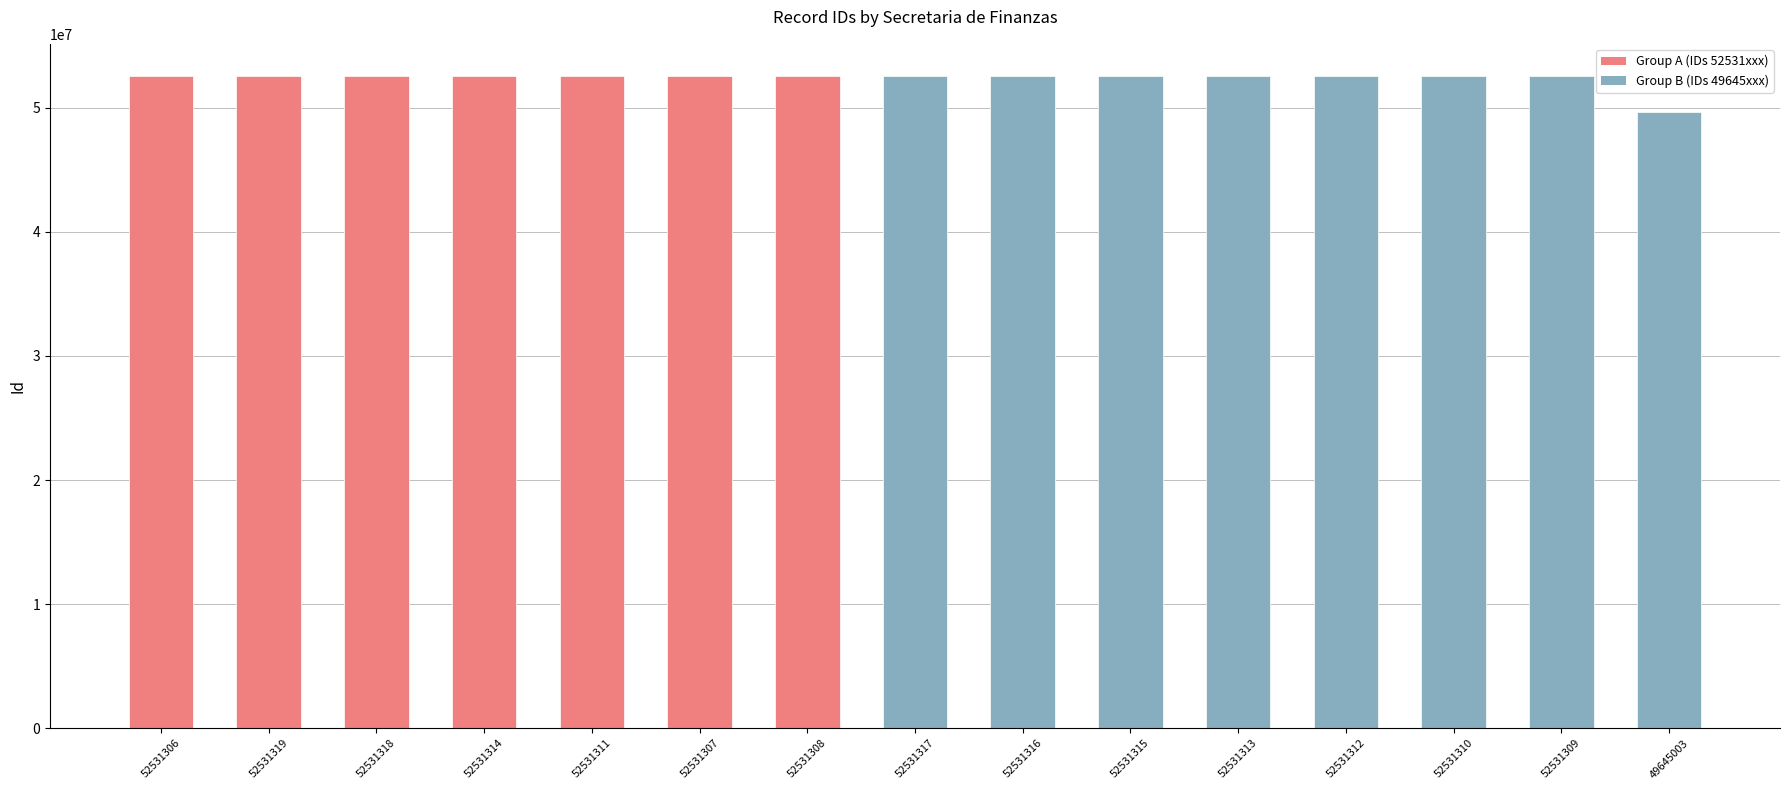

What is the ratio of the value at 52531306 to the value at 52531317?

1.0